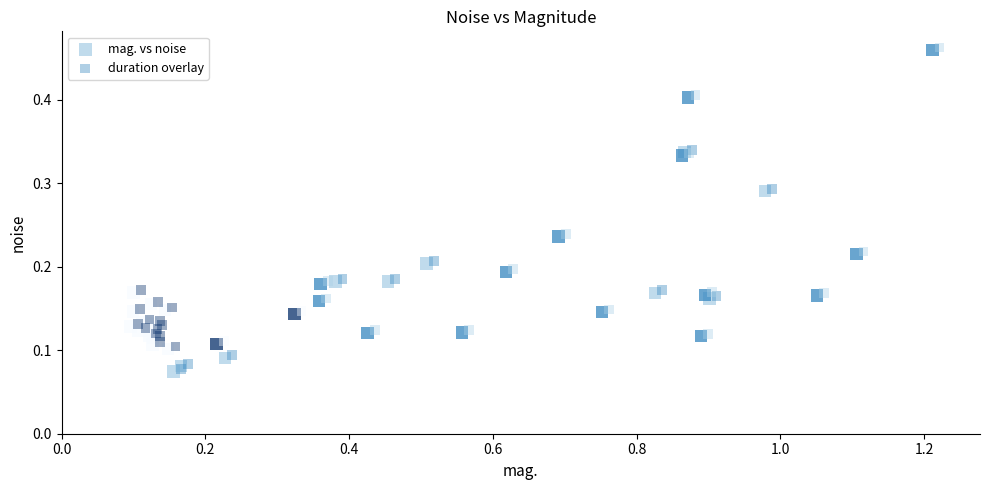

What are all the series names shown in the legend?

mag. vs noise, duration overlay